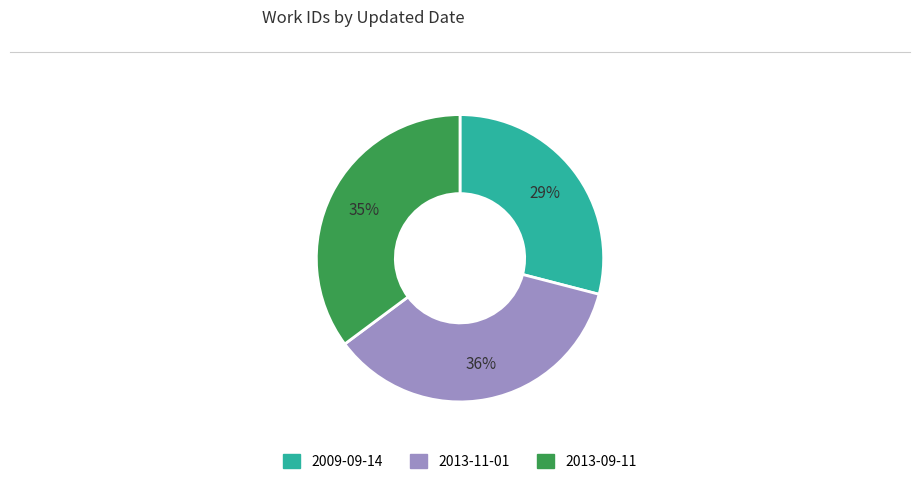

Is 2013-09-11 the majority of the pie?

No